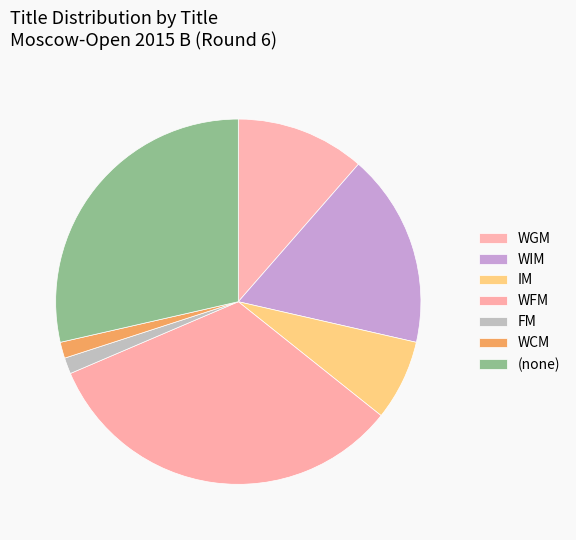

Does FM represent more than half of the total?

No